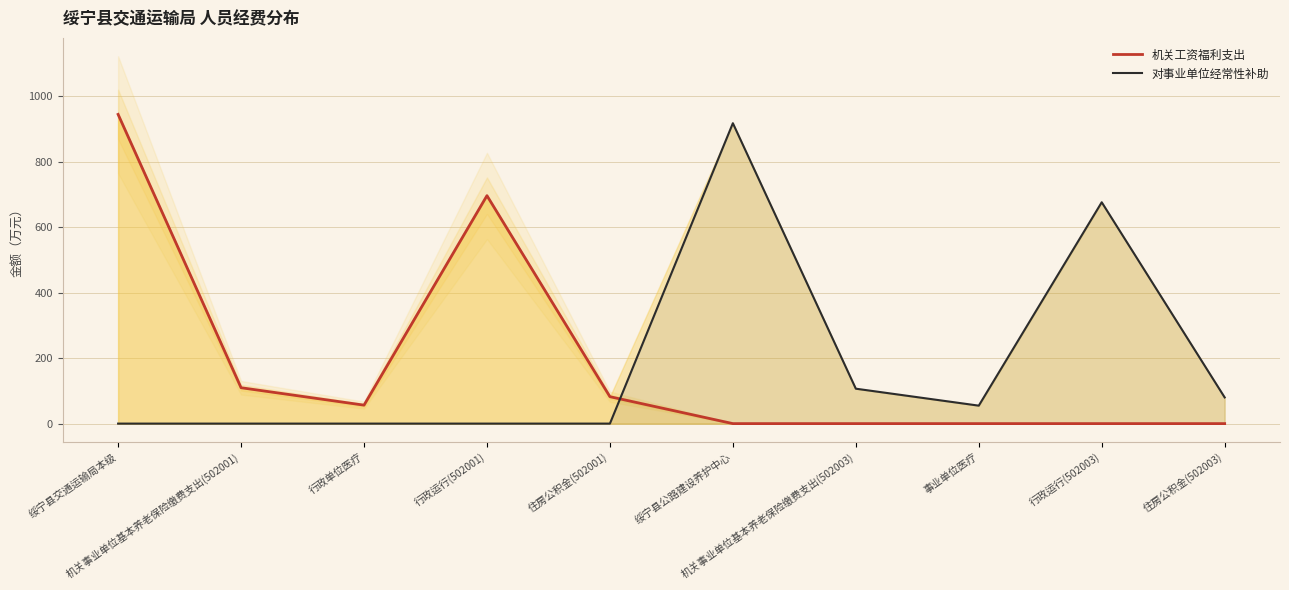

How many values in the 对事业单位经常性补助 series are below 54?

5